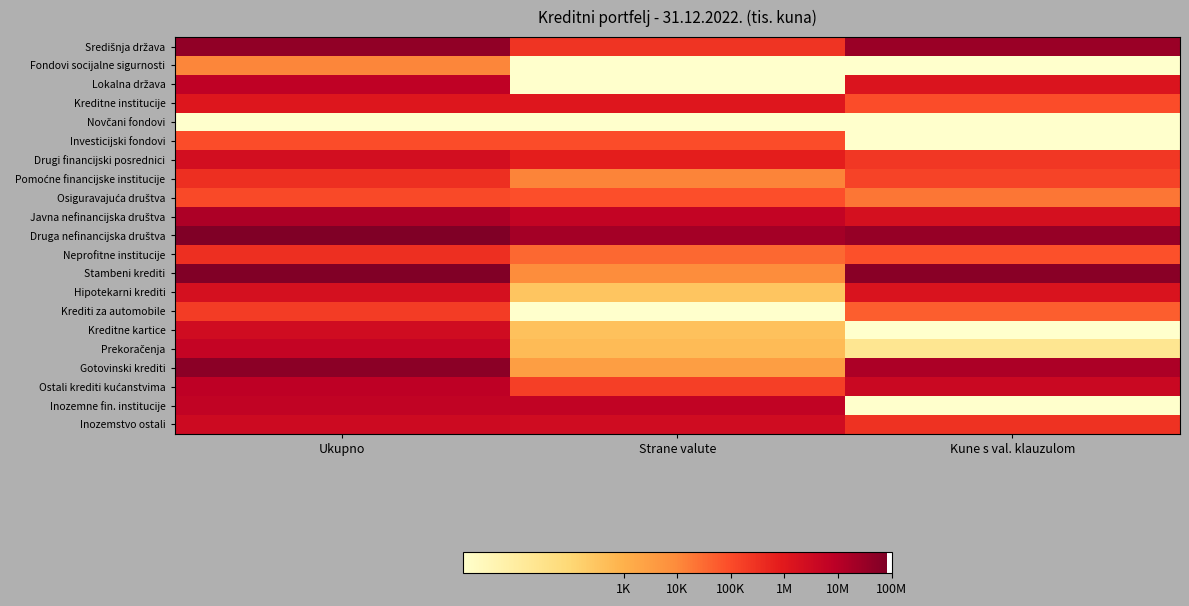

What is the total value across all series at Strane valute?

83.6